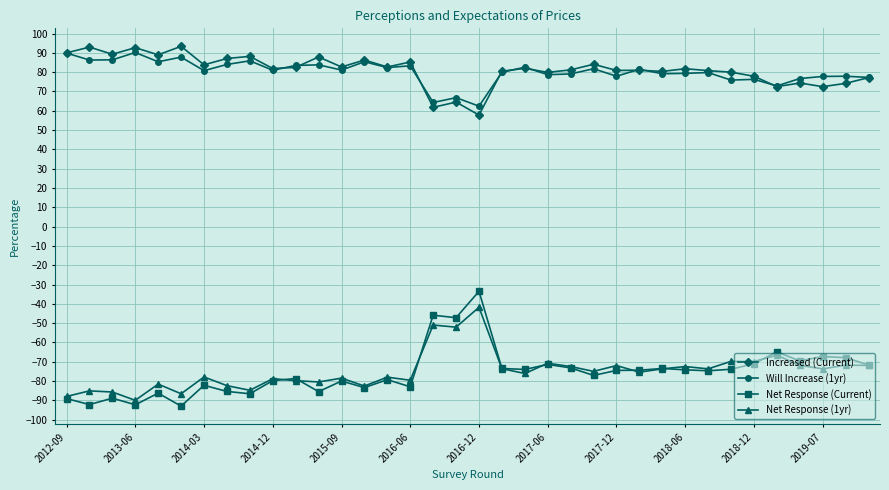

What is the value of the Will Increase (1yr) point at the 7th from the left?

80.8